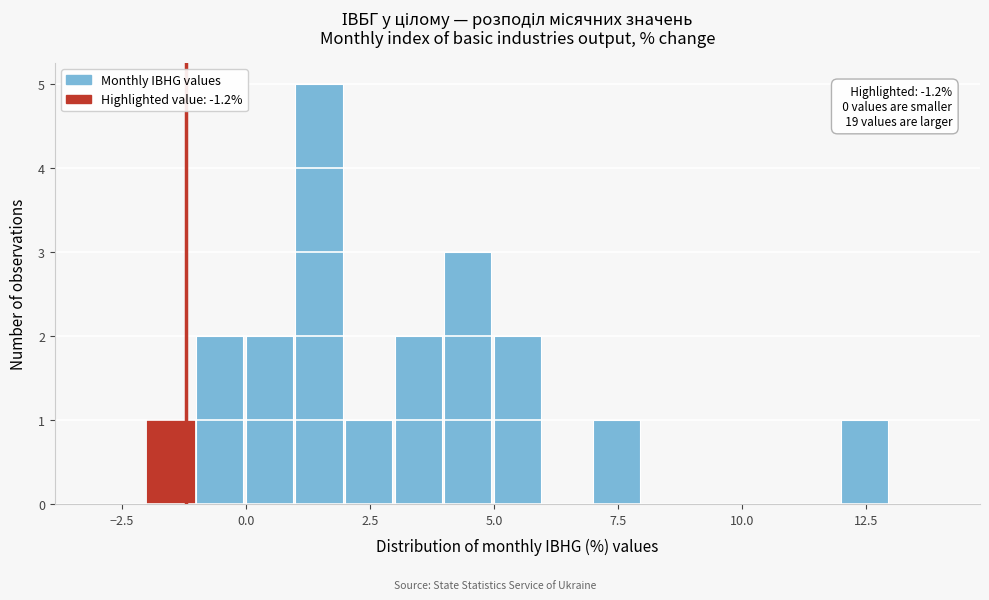

Read against the x-axis, roughly where is the centre of the tallest bar?

1.5